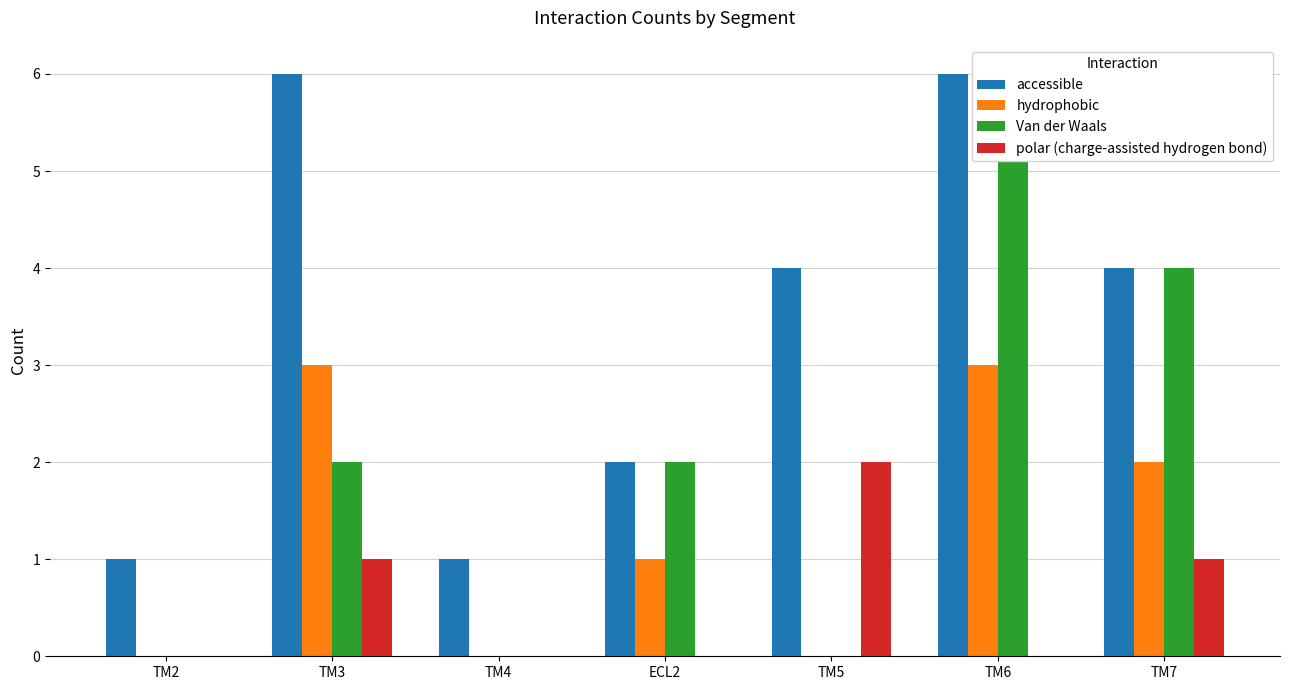

Reading left to right, transcribe all the data shown in this chart.

accessible: 1	6	1	2	4	6	4
hydrophobic: 0	3	0	1	0	3	2
Van der Waals: 0	2	0	2	0	6	4
polar (charge-assisted hydrogen bond): 0	1	0	0	2	0	1